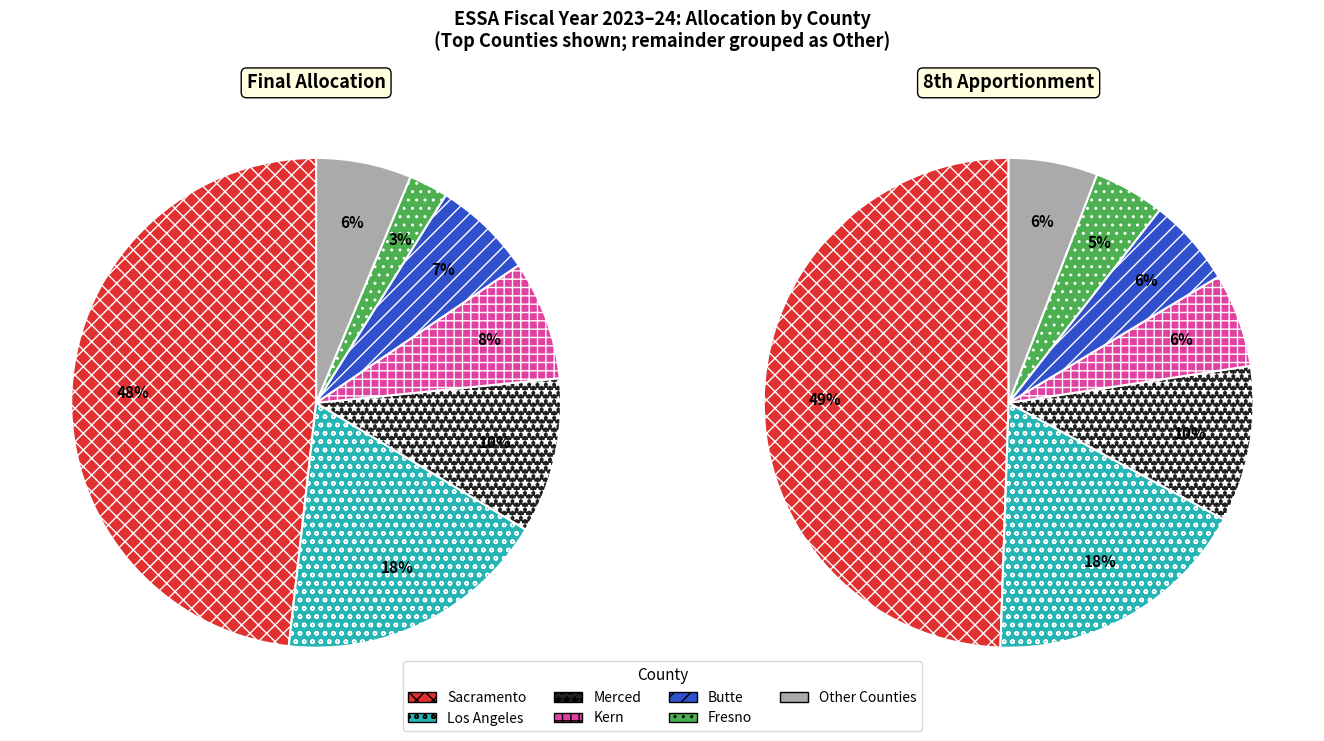

Which category has the biggest portion of the pie?

Sacramento